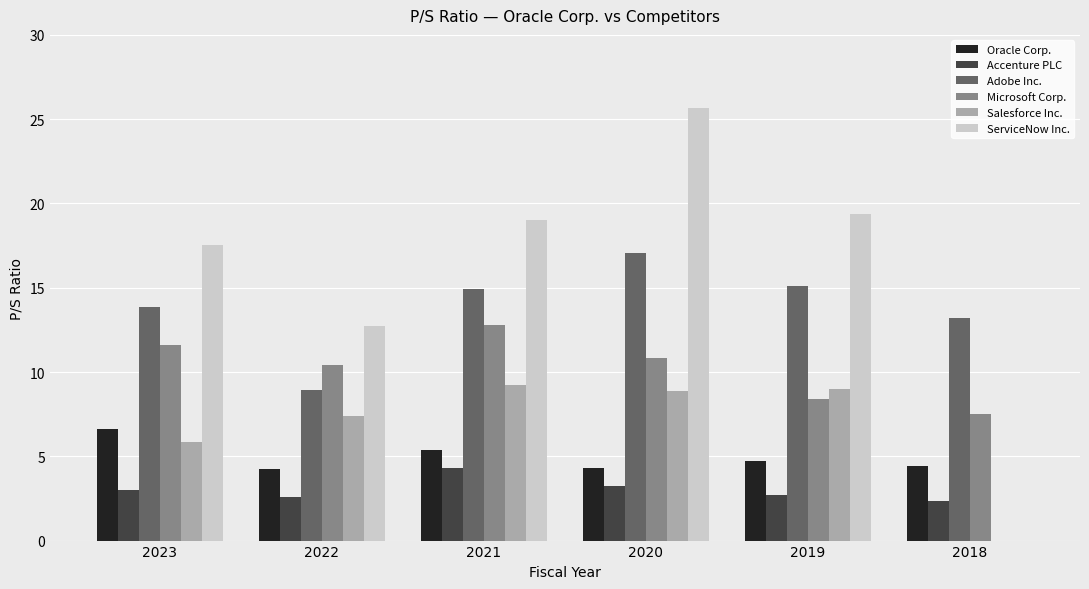

Is the value of Salesforce Inc. at 2020 greater than the value of Accenture PLC at 2021?

Yes